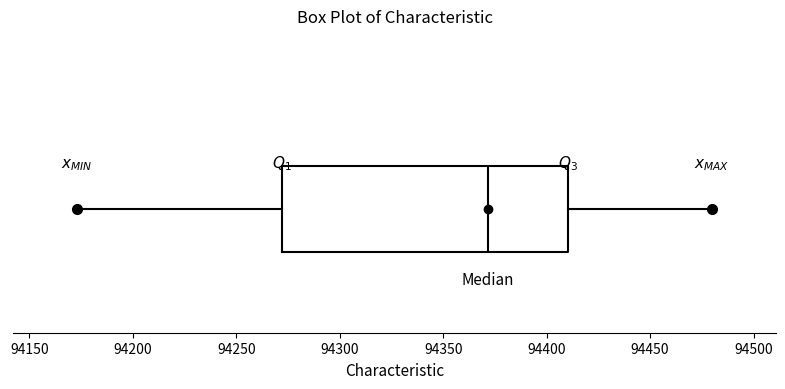

Read this box plot against the x-axis: the position of the median line, the range covered by the box, and the ends of both whiskers. The values are not printed on the chart, so give them approximately, as read against the axis.

median 94370, box 94270 to 94410, whiskers 94175 to 94480